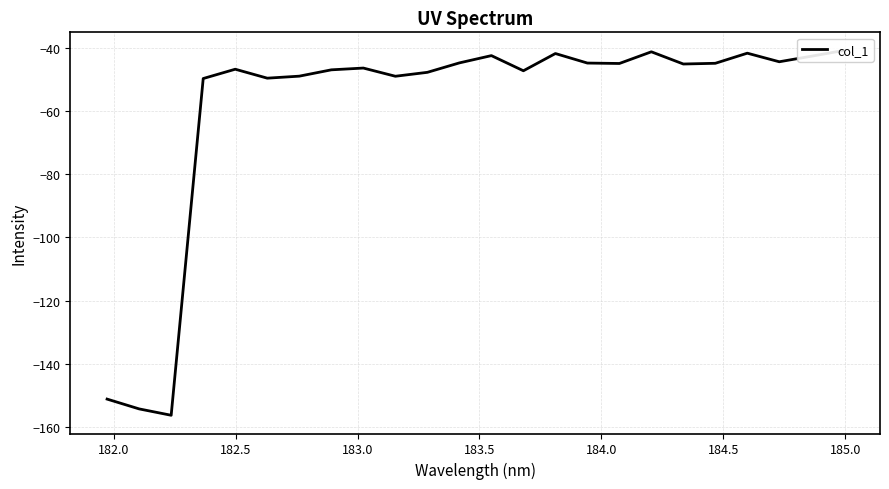

True or false: the data shows -64.8 at 11.

False